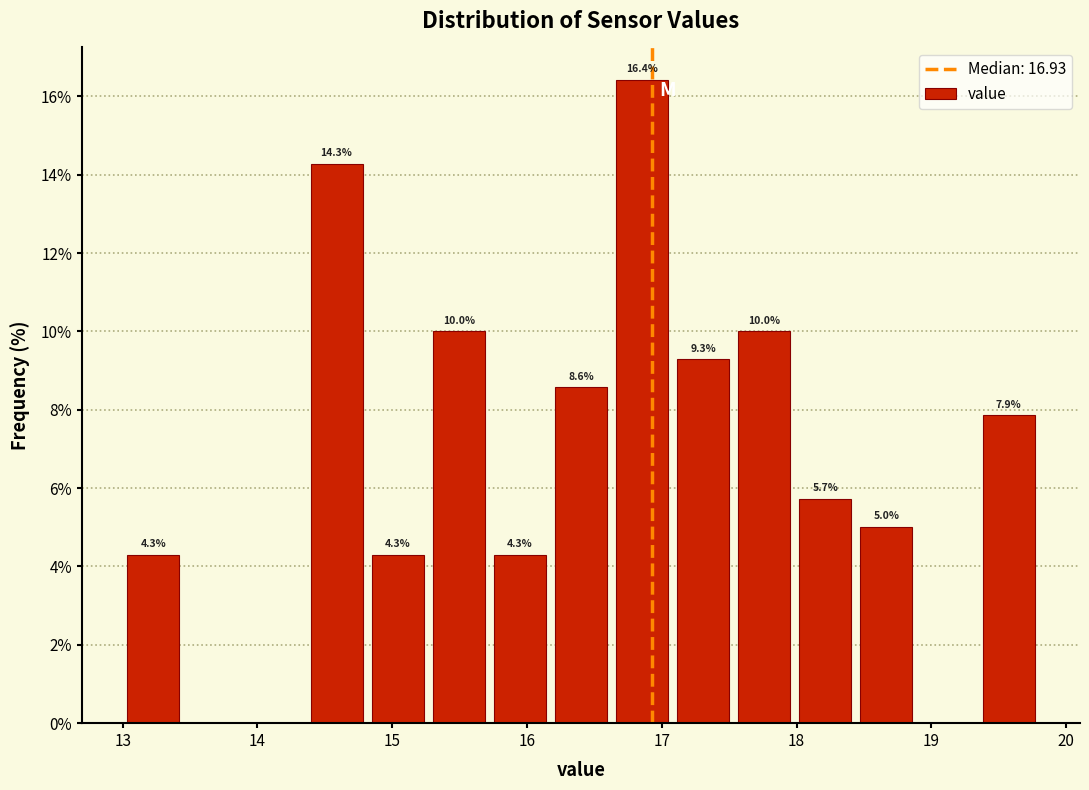

Which range on the x-axis has the tallest bar?

16.6 to 17.1